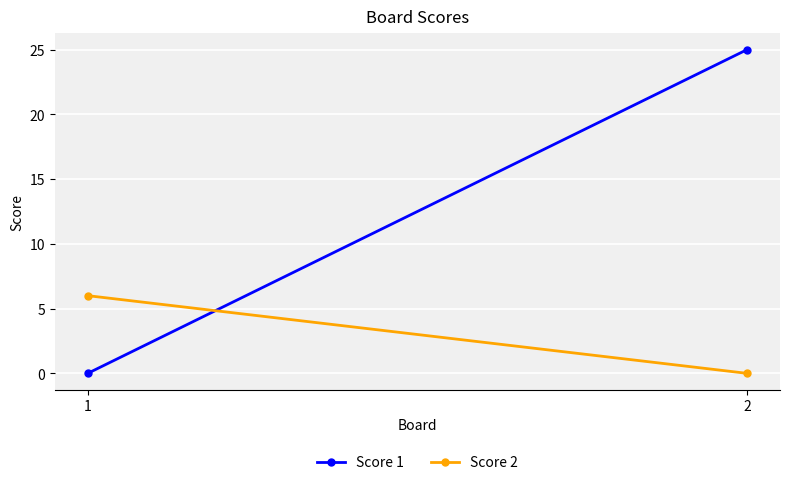

List the series in order of their overall mean, lowest first.

Score 2, Score 1